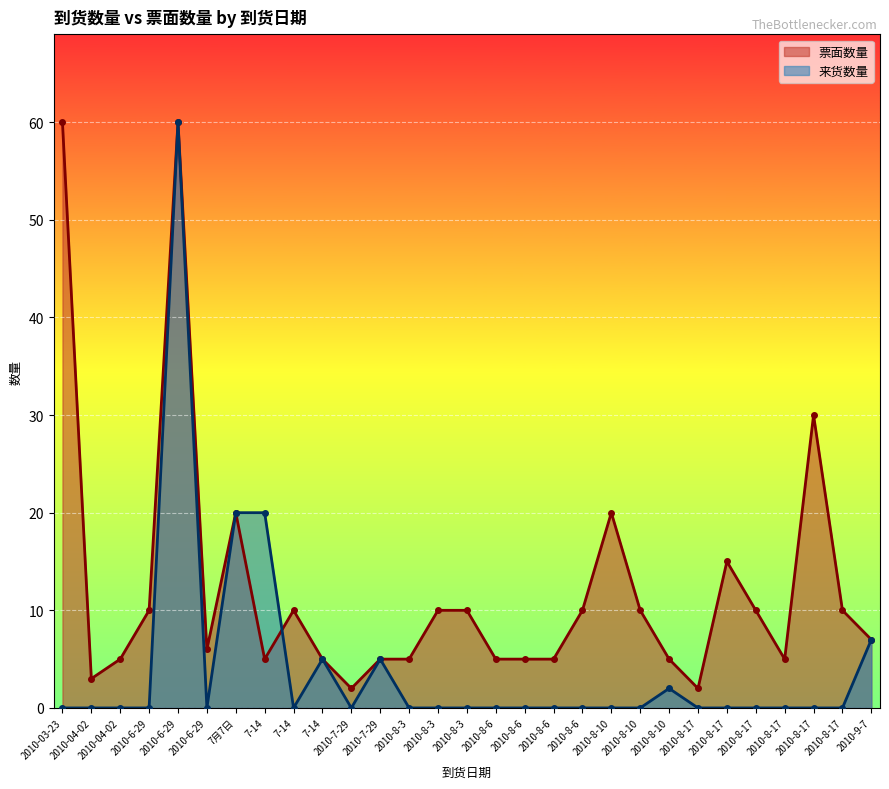

How many lines are shown in the chart?

2